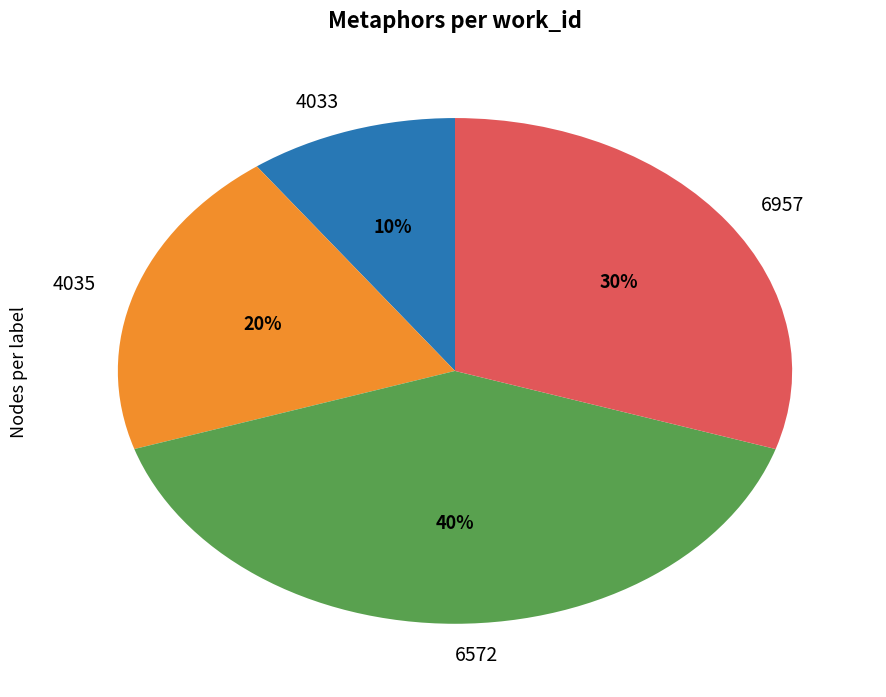

Combined, do 6572 and 6957 account for over 50%?

Yes